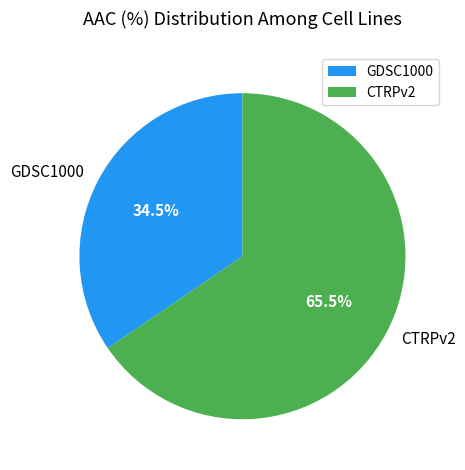

True or false: CTRPv2 accounts for 52% of the total.

False